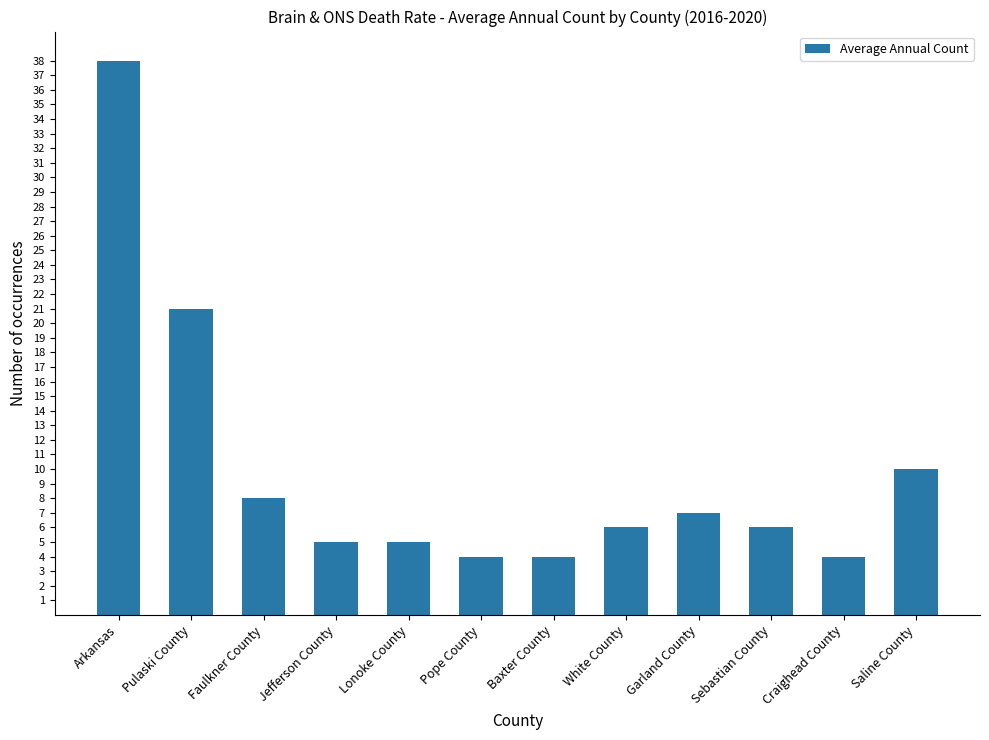

Reading left to right, list all the values displayed in this chart.

Arkansas=38	Pulaski County=21	Faulkner County=8	Jefferson County=5	Lonoke County=5	Pope County=4	Baxter County=4	White County=6	Garland County=7	Sebastian County=6	Craighead County=4	Saline County=10